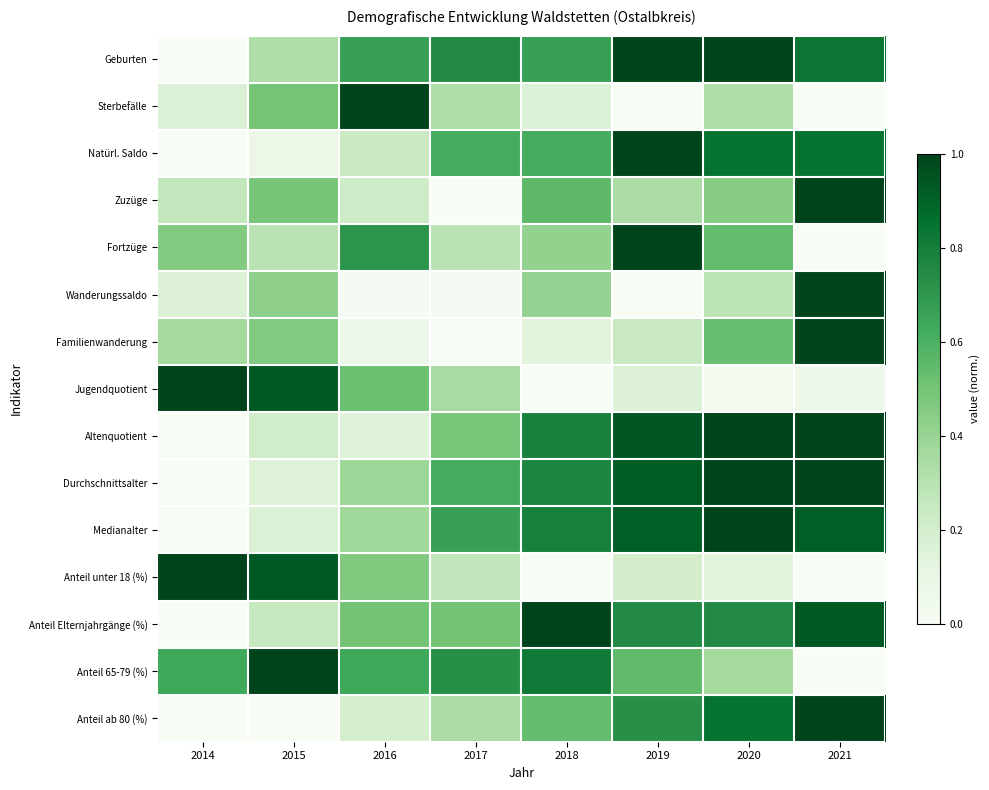

Reading left to right, what are all the values shown in this chart?

Geburten: 2014=0.0	2015=0.3	2016=0.7	2017=0.8	2018=0.7	2019=1.0	2020=1.0	2021=0.8
Sterbefälle: 2014=0.2	2015=0.5	2016=1.0	2017=0.3	2018=0.2	2019=0.0	2020=0.3	2021=0.0
Natürl. Saldo: 2014=0.0	2015=0.1	2016=0.2	2017=0.6	2018=0.6	2019=1.0	2020=0.8	2021=0.8
Zuzüge: 2014=0.3	2015=0.5	2016=0.2	2017=0.0	2018=0.6	2019=0.3	2020=0.4	2021=1.0
Fortzüge: 2014=0.5	2015=0.3	2016=0.7	2017=0.3	2018=0.4	2019=1.0	2020=0.5	2021=0.0
Wanderungssaldo: 2014=0.2	2015=0.4	2016=0.0	2017=0.0	2018=0.4	2019=0.0	2020=0.3	2021=1.0
Familienwanderung: 2014=0.4	2015=0.5	2016=0.1	2017=0.0	2018=0.1	2019=0.2	2020=0.5	2021=1.0
Jugendquotient: 2014=1.0	2015=0.9	2016=0.5	2017=0.4	2018=0.0	2019=0.2	2020=0.0	2021=0.1
Altenquotient: 2014=0.0	2015=0.2	2016=0.2	2017=0.5	2018=0.8	2019=0.9	2020=1.0	2021=1.0
Durchschnittsalter: 2014=0.0	2015=0.2	2016=0.4	2017=0.6	2018=0.8	2019=0.9	2020=1.0	2021=1.0
Medianalter: 2014=0.0	2015=0.2	2016=0.4	2017=0.7	2018=0.8	2019=0.9	2020=1.0	2021=0.9
Anteil unter 18 (%): 2014=1.0	2015=0.9	2016=0.5	2017=0.3	2018=0.0	2019=0.2	2020=0.1	2021=0.0
Anteil Elternjahrgänge (%): 2014=0.0	2015=0.2	2016=0.5	2017=0.5	2018=1.0	2019=0.8	2020=0.8	2021=0.9
Anteil 65-79 (%): 2014=0.6	2015=1.0	2016=0.6	2017=0.7	2018=0.8	2019=0.5	2020=0.4	2021=0.0
Anteil ab 80 (%): 2014=0.0	2015=0.0	2016=0.2	2017=0.3	2018=0.5	2019=0.7	2020=0.8	2021=1.0